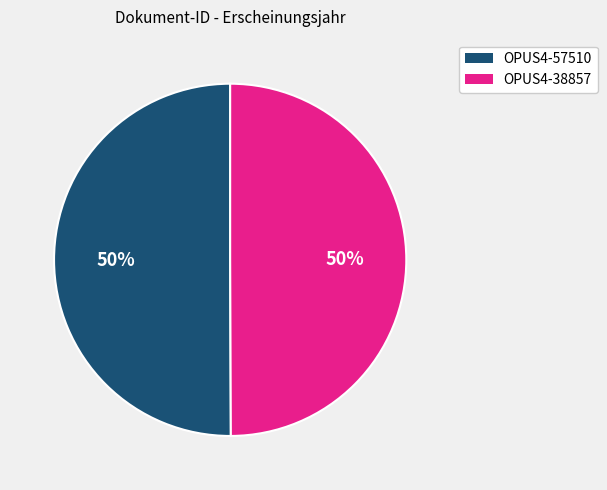

Do OPUS4-57510 and OPUS4-38857 together represent more than half of the pie?

Yes